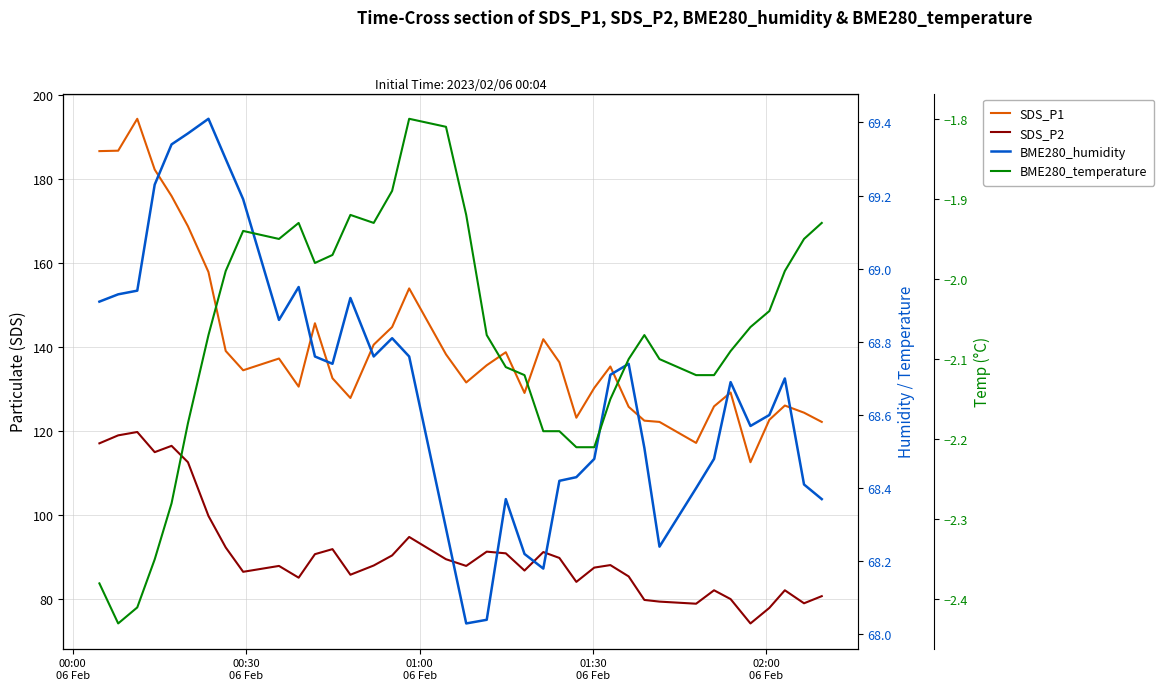

What is the average value of the BME280_humidity series?

68.7